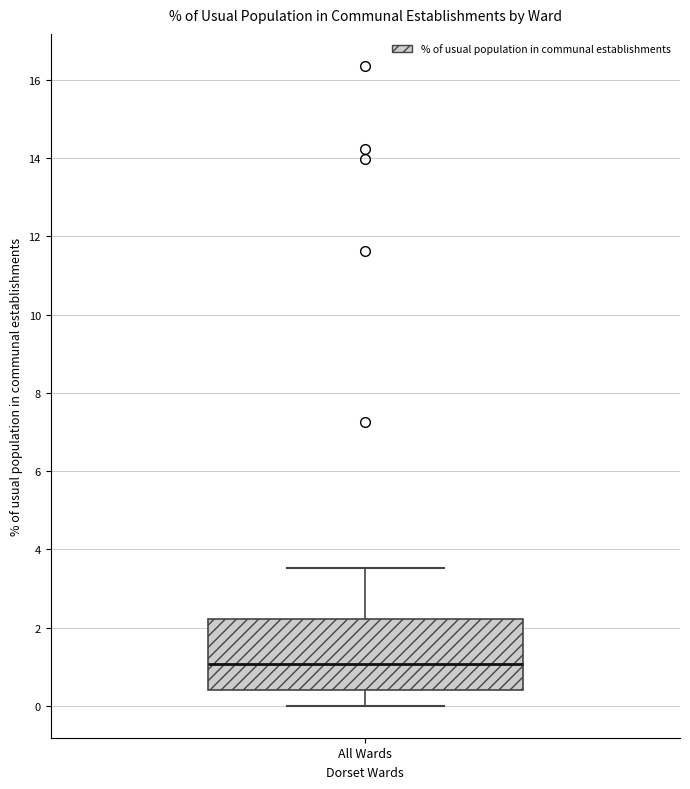

Read this box plot against the y-axis: the position of the median line, the range covered by the box, and the ends of both whiskers. The values are not printed on the chart, so give them approximately, as read against the axis.

median 1.0, box 0.4 to 2.2, whiskers 0.0 to 3.6